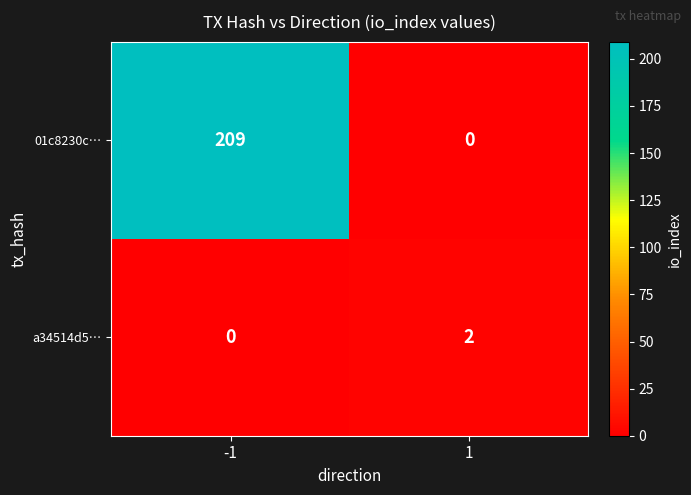

What is the sum of the 01c8230c… values at 1 and -1?

209